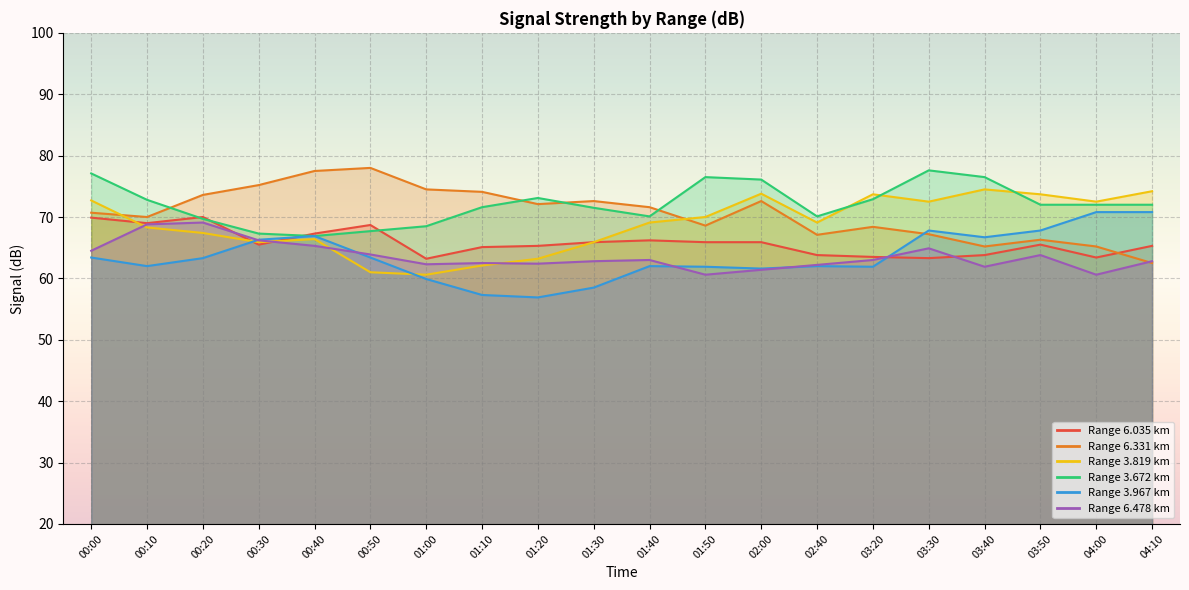

Read the 6.035 value at 00:00.

69.9